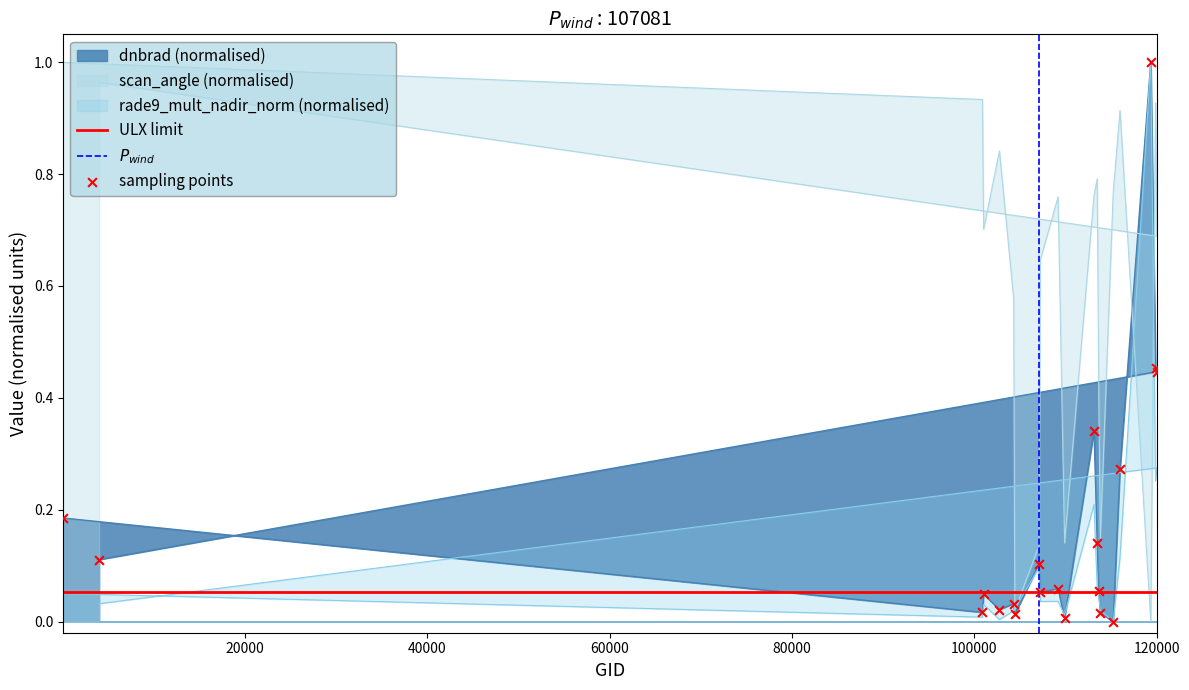

Is the value of dnbrad at 101013 greater than the value of scan_angle at 113817?

No